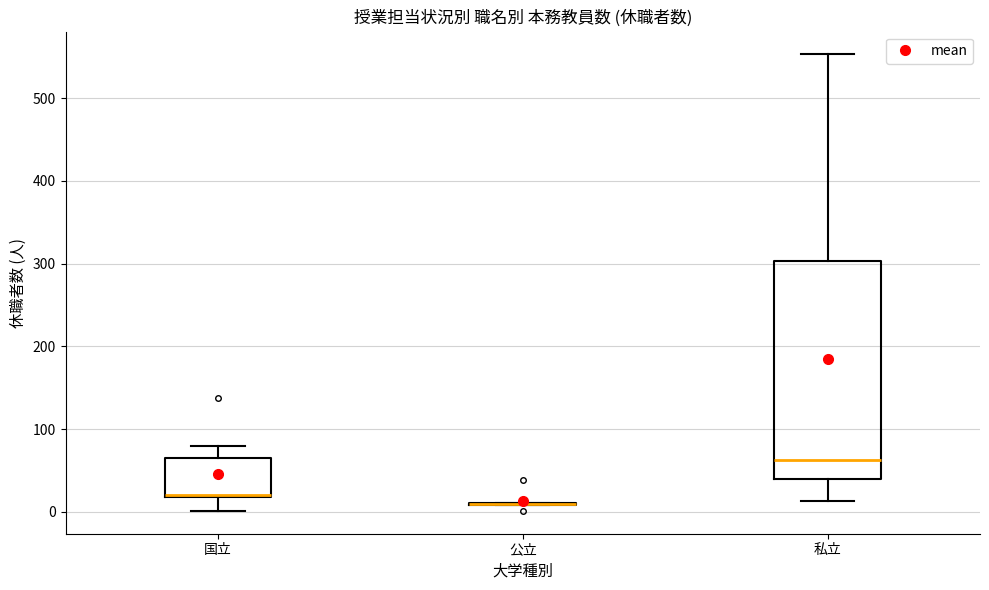

Reading left to right, read every box against the y-axis: the position of its median line, the range the box covers, and the ends of its whiskers. The values are not printed on the chart, so give them approximately, as read against the axis.

国立: median 20 (just above the box's lower edge), box 20 to 70, whiskers 0 to 80
公立: box collapsed to a line at 10, whiskers 10 to 10
私立: median 60, box 40 to 300, whiskers 10 to 550